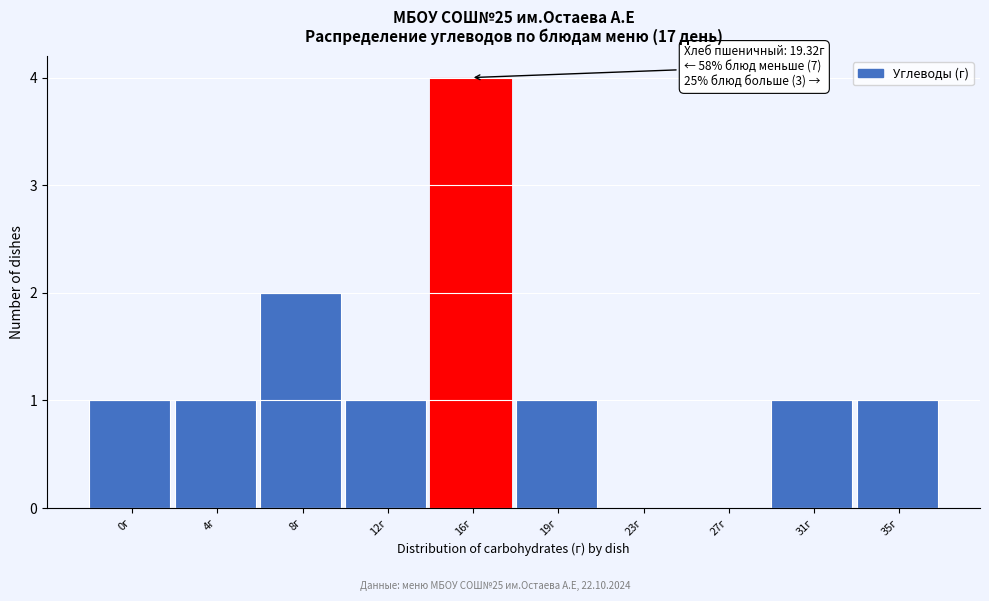

Reading right to left, extract all data points from this chart.

35г=1	31г=1	27г=0	23г=0	19г=1	16г=4	12г=1	8г=2	4г=1	0г=1